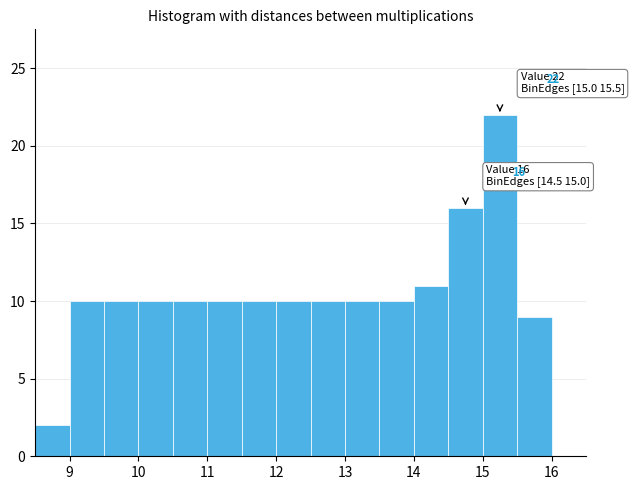

Over which range of the x-axis is the bar tallest?

15.0 to 15.5